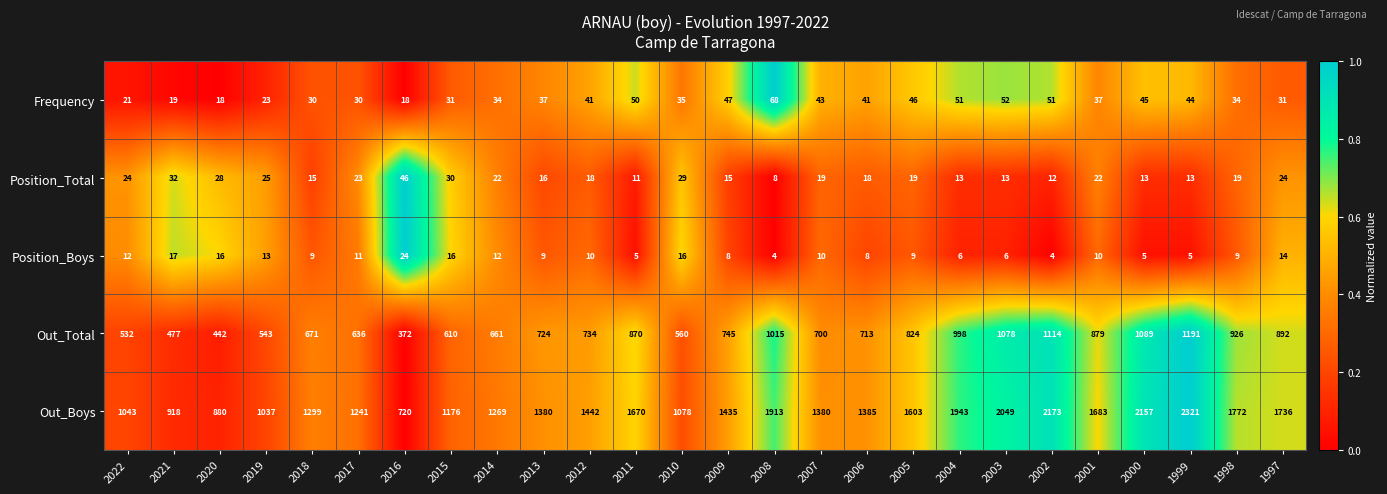

At 2004, list the series in order from smallest to largest.

Position_Boys, Position_Total, Frequency, Out_Total, Out_Boys